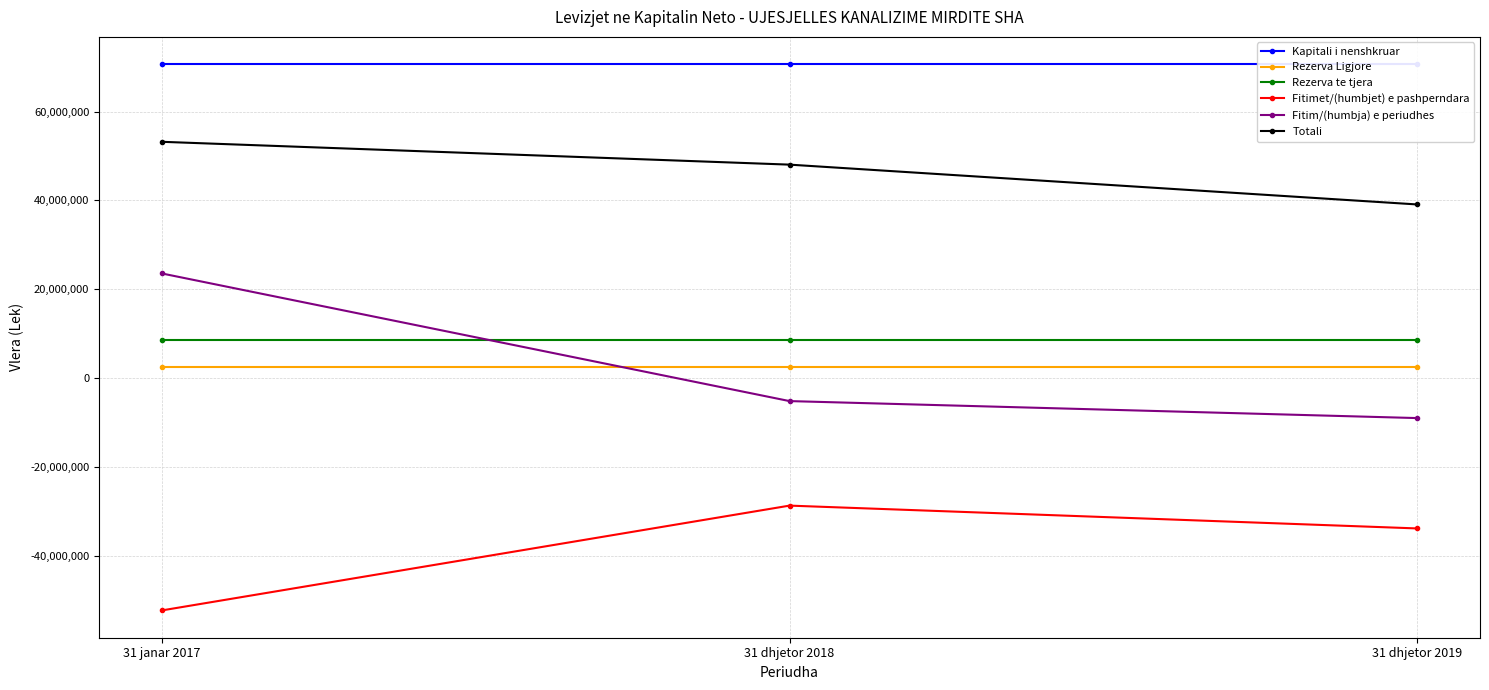

Which has a higher value, 31 dhjetor 2019 or 31 janar 2017?

31 dhjetor 2019